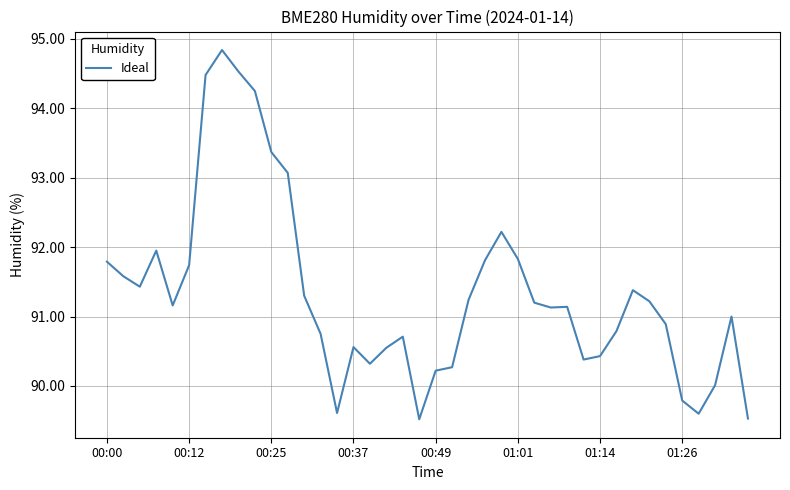

What is the smallest value displayed?

89.5